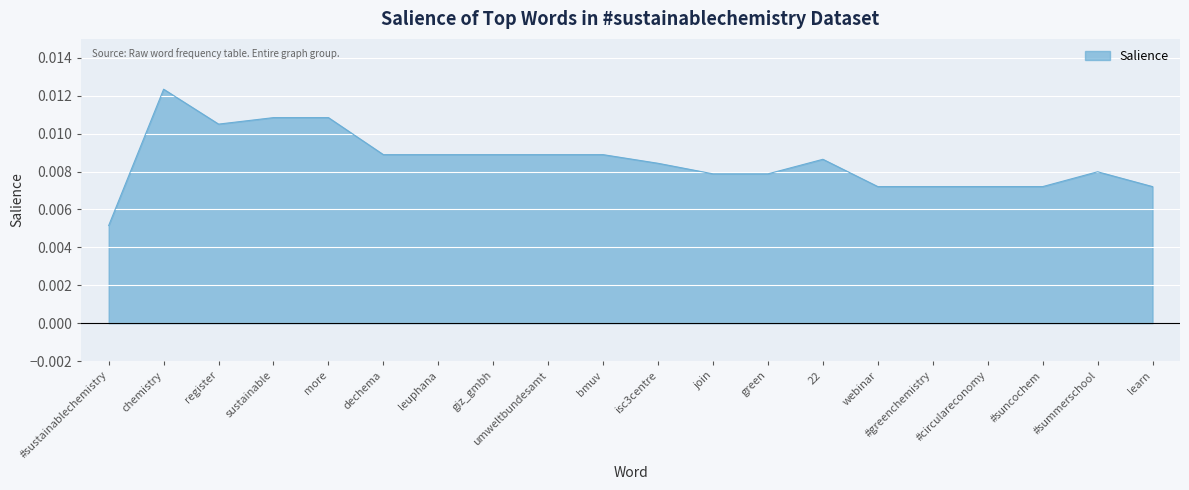

At which label is the value closest to 0?

#sustainablechemistry